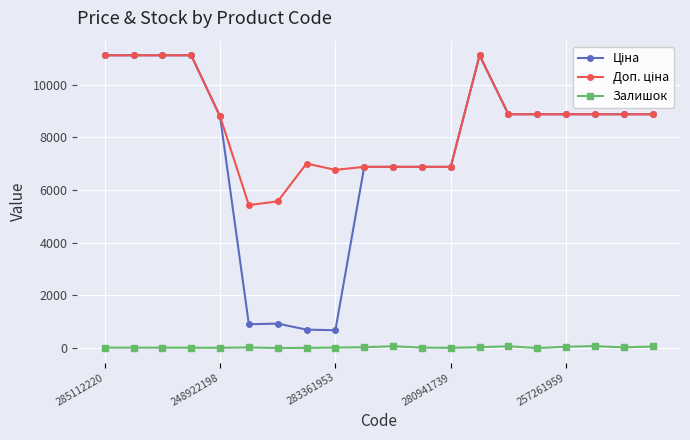

What is the greatest value displayed?

11113.6